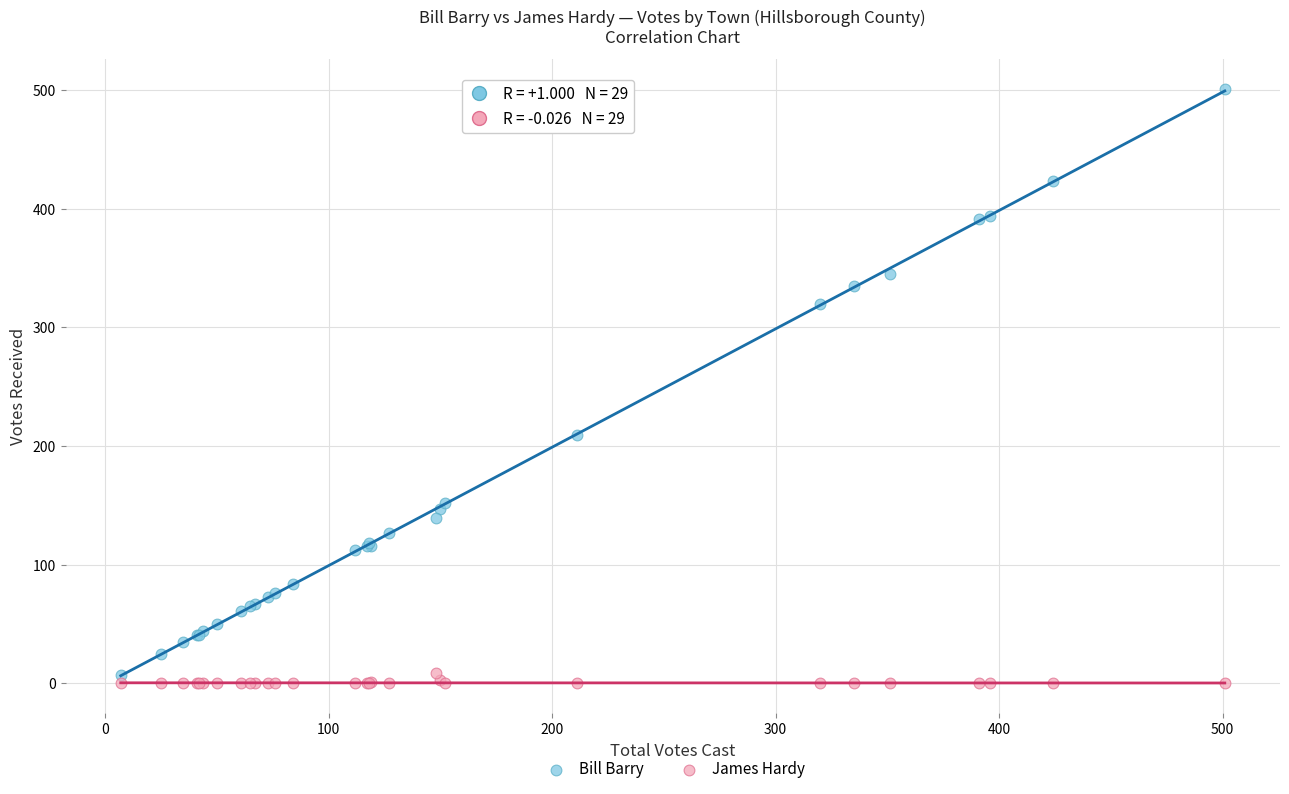

What is the X range (max minus min) for the scatter plot?

494